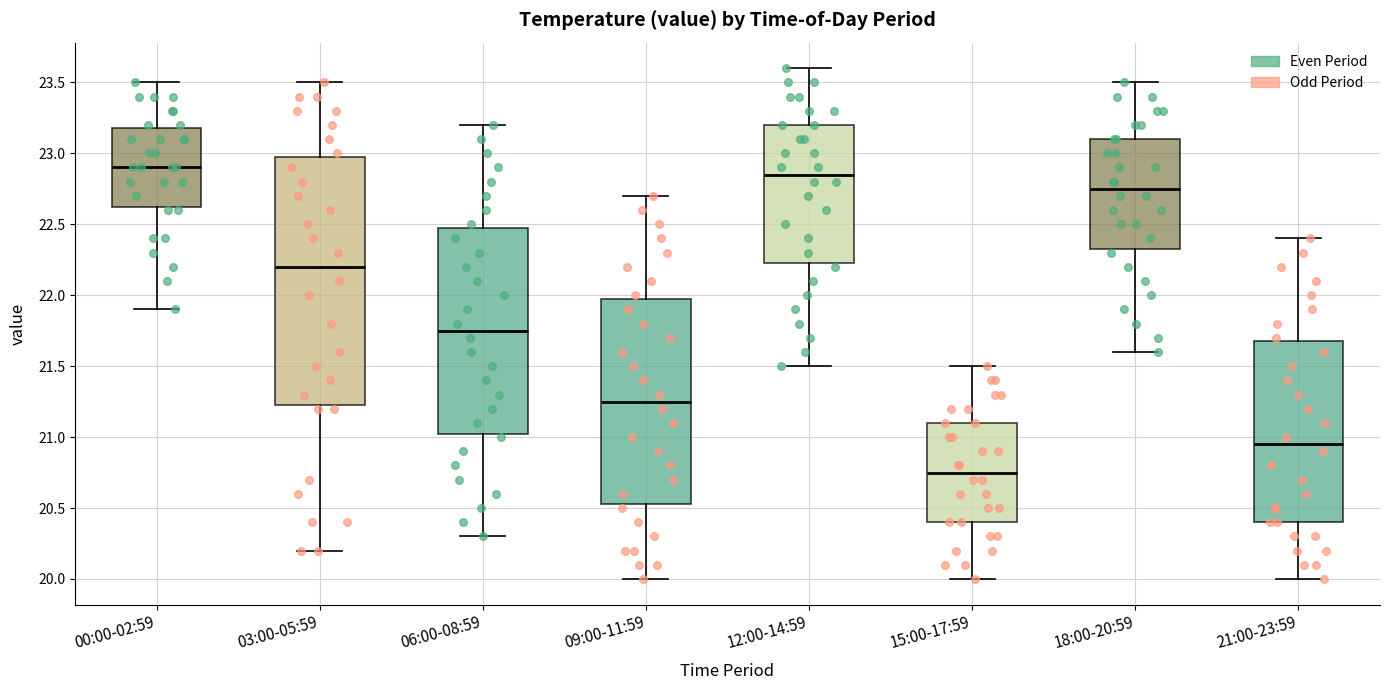

Reading left to right, read every box against the y-axis: the position of its median line, the range the box covers, and the ends of its whiskers. The values are not printed on the chart, so give them approximately, as read against the axis.

00:00-02:59: median 22.90, box 22.65 to 23.20, whiskers 21.90 to 23.50
03:00-05:59: median 22.20, box 21.25 to 23.00, whiskers 20.20 to 23.50
06:00-08:59: median 21.75, box 21.05 to 22.50, whiskers 20.30 to 23.20
09:00-11:59: median 21.25, box 20.55 to 22.00, whiskers 20.00 to 22.70
12:00-14:59: median 22.85, box 22.25 to 23.20, whiskers 21.50 to 23.60
15:00-17:59: median 20.75, box 20.40 to 21.10, whiskers 20.00 to 21.50
18:00-20:59: median 22.75, box 22.35 to 23.10, whiskers 21.60 to 23.50
21:00-23:59: median 20.95, box 20.40 to 21.70, whiskers 20.00 to 22.40